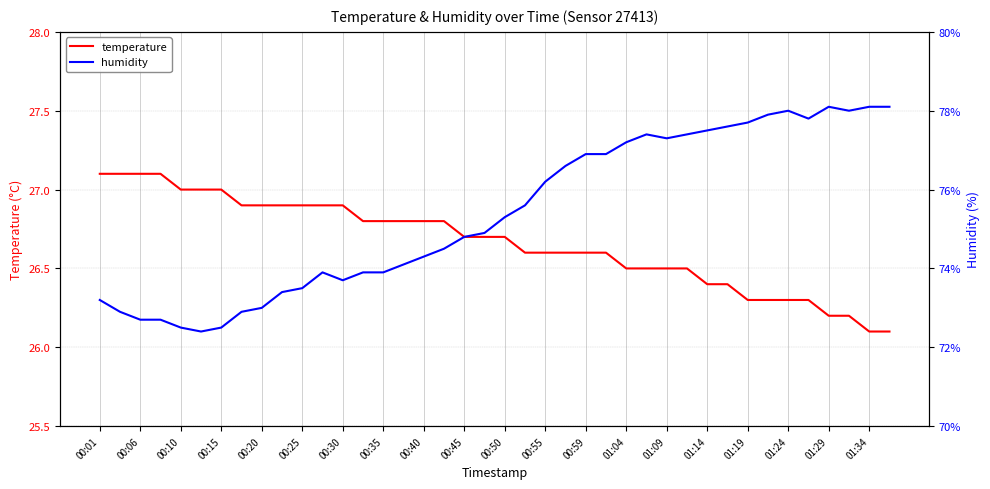

True or false: humidity and temperature intersect in this chart.

False